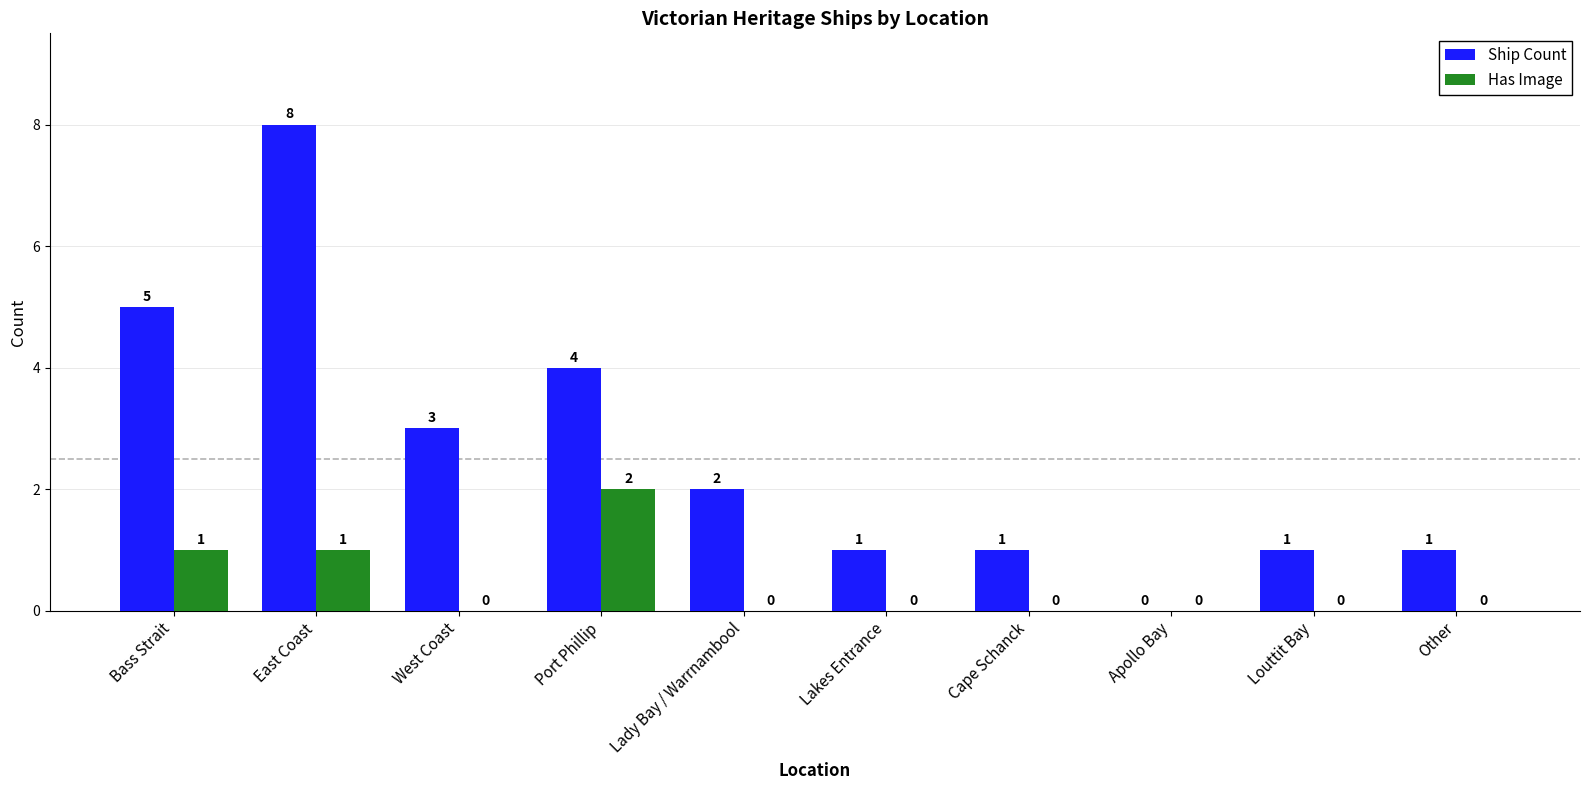

At which label does Has Image reach its peak?

Port Phillip